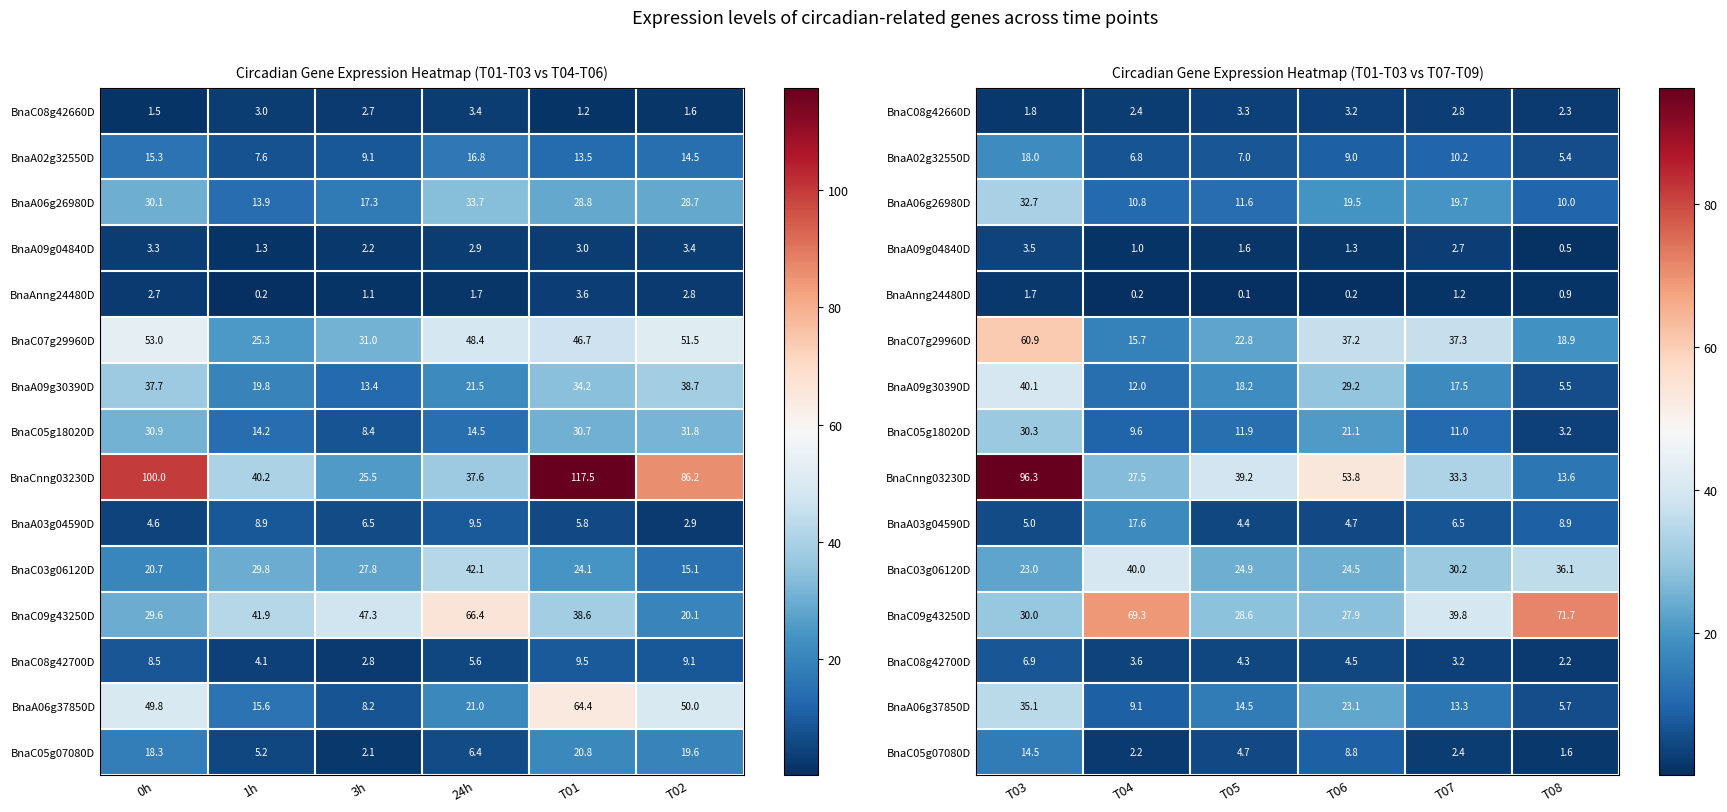

What is the difference between the second highest and minimum values in the BnaA06g37850D series?

17.4